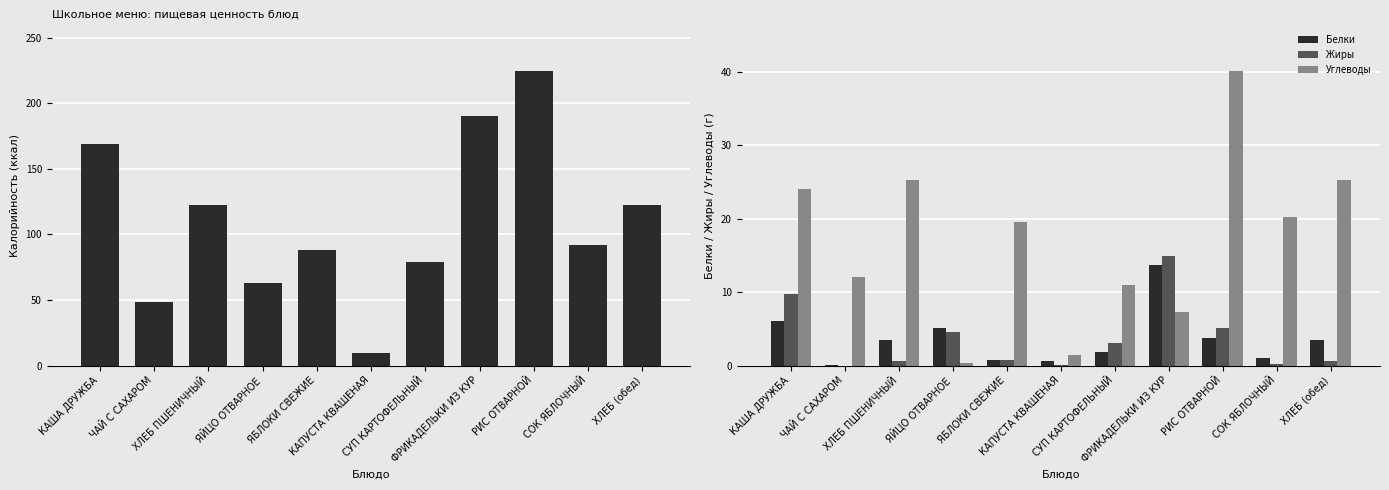

Where is Жиры nearest to the value 7?

РИС ОТВАРНОЙ